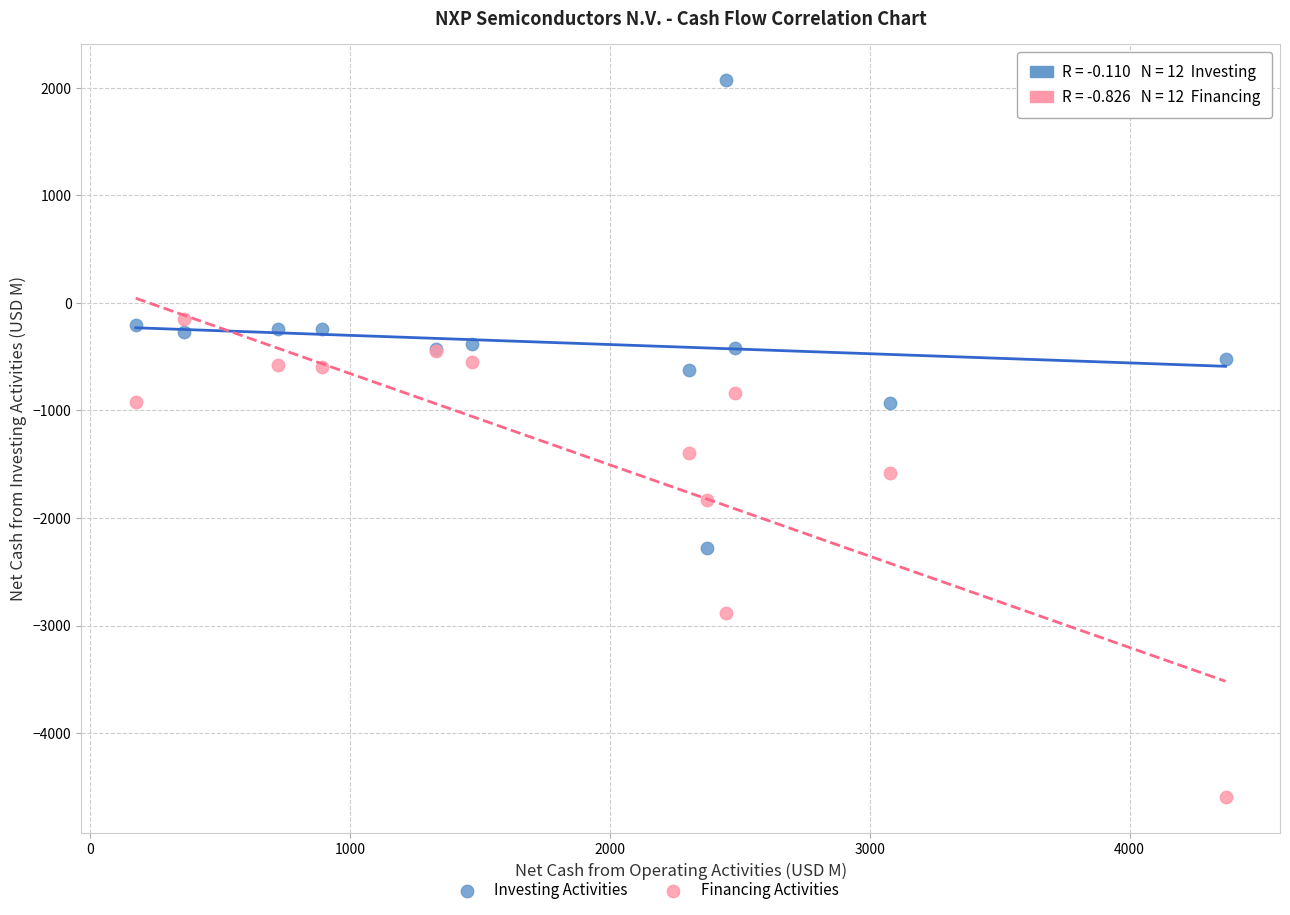

Which series has the widest spread of Y values?

Financing Activities